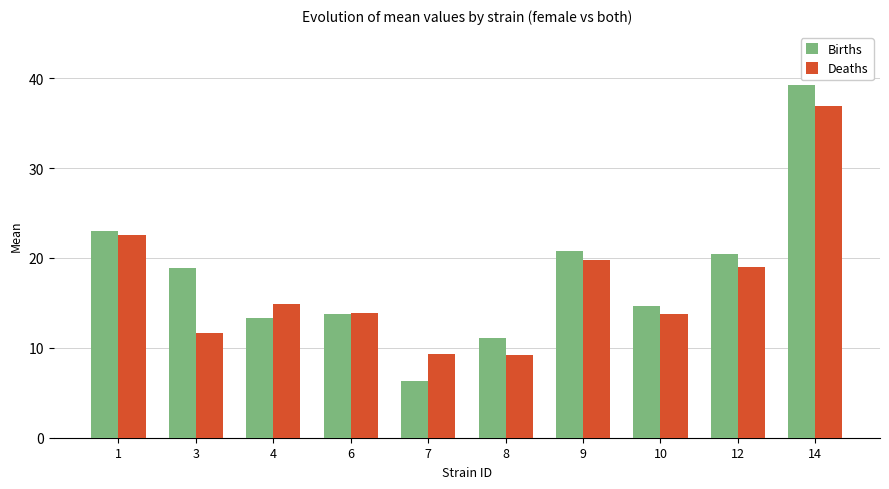

What value does the Births series have at 10?

14.7